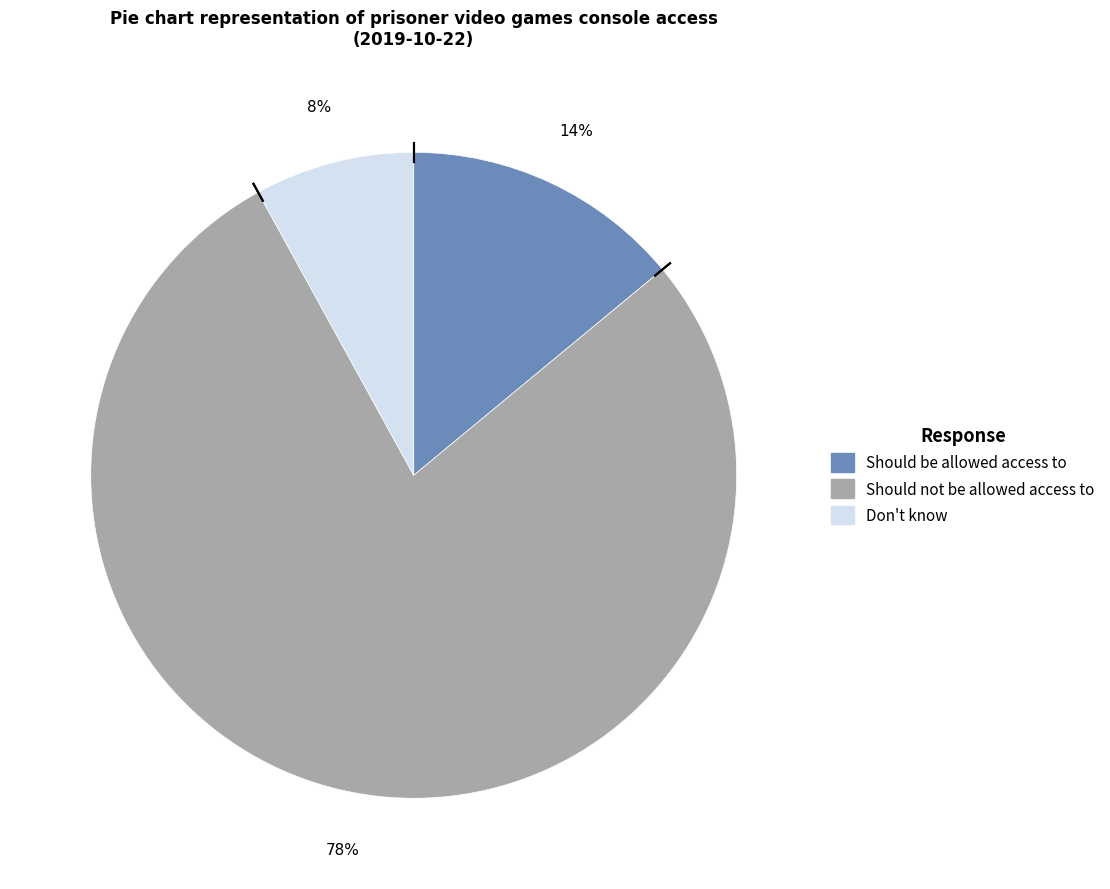

Does Don't know account for over 50% of the chart?

No